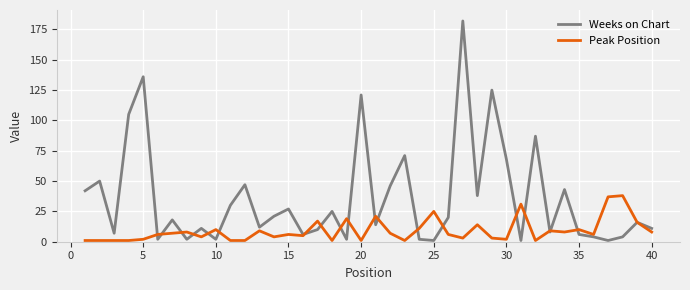

Which series has the largest total across all categories?

Weeks on Chart